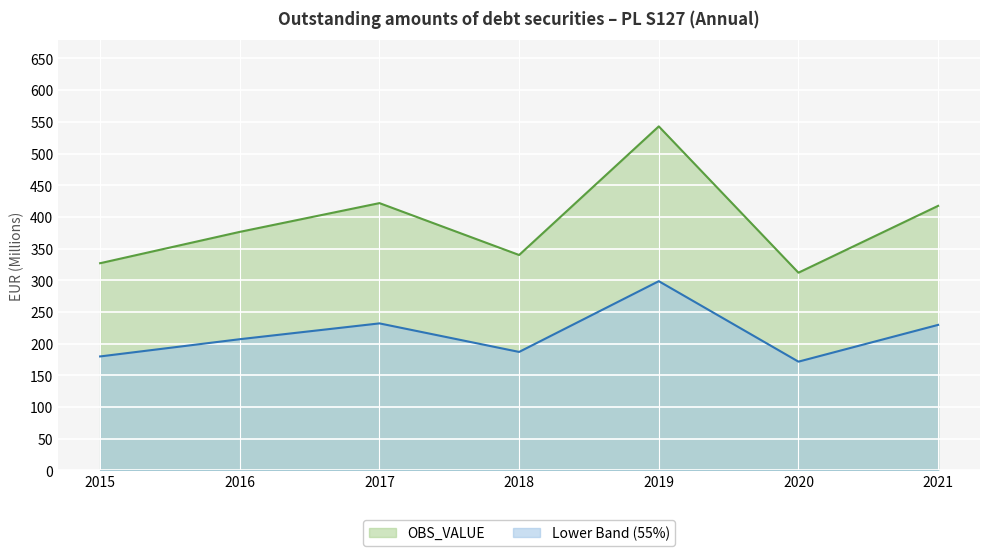

True or false: the data shows 312.0 at 2020.

True